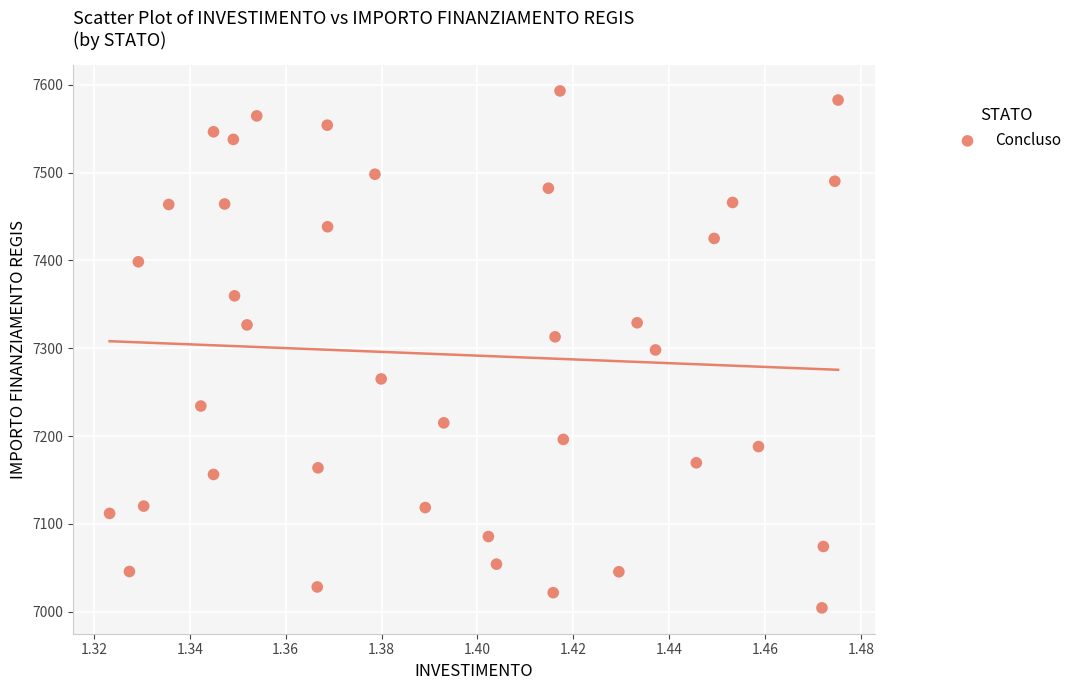

What is the range of Y values (max minus min)?

588.8